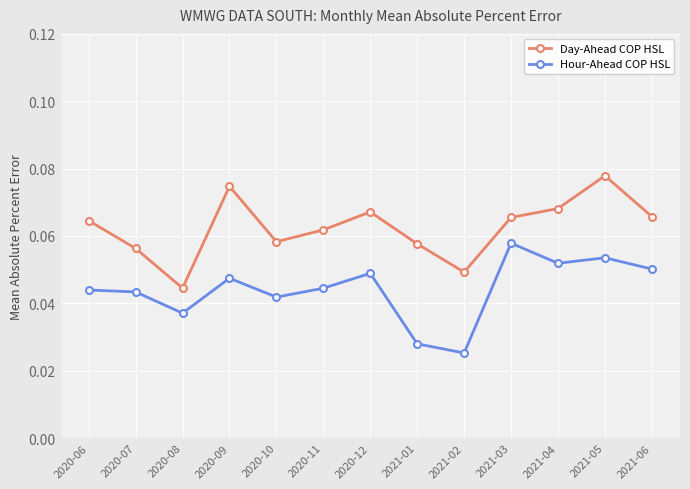

At which category is the sum across all series the highest?

2021-05